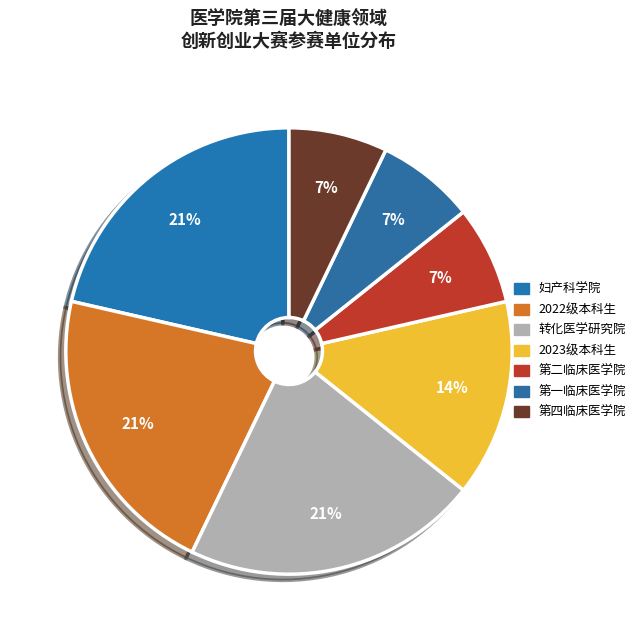

Which slice is the smallest?

第二临床医学院